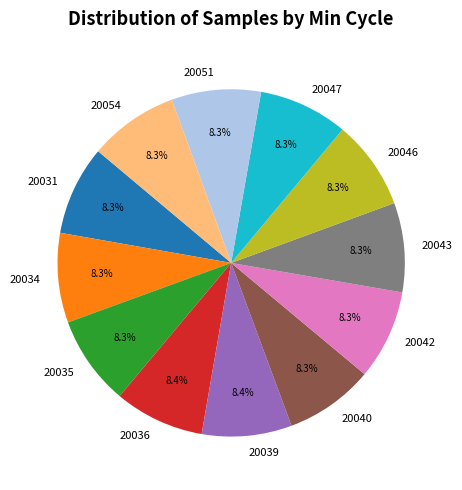

Count the number of slices in the pie.

12